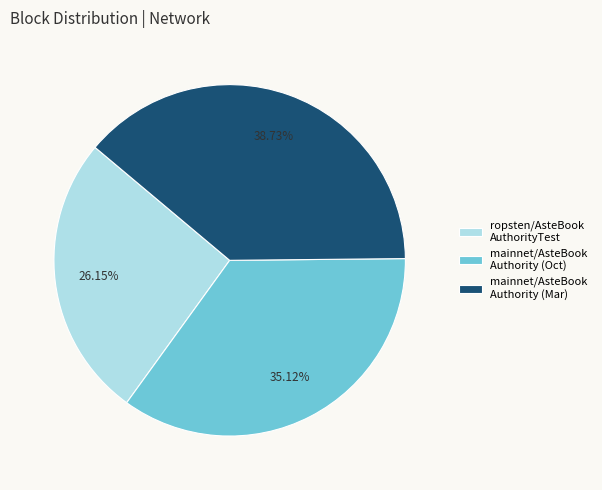

Rank the categories by value from lowest to highest.

ropsten/AsteBook AuthorityTest, mainnet/AsteBook Authority (Oct), mainnet/AsteBook Authority (Mar)